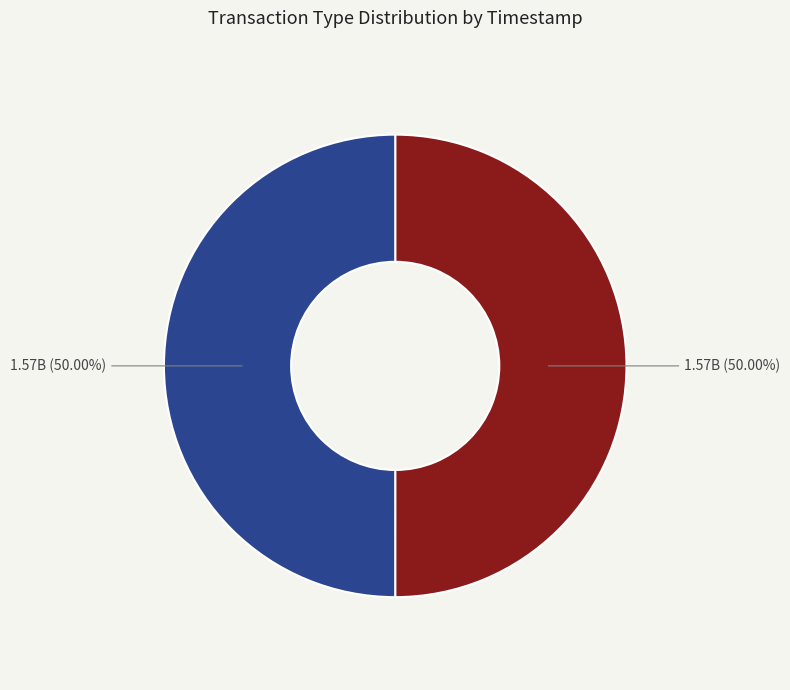

Count the number of slices in the pie.

2